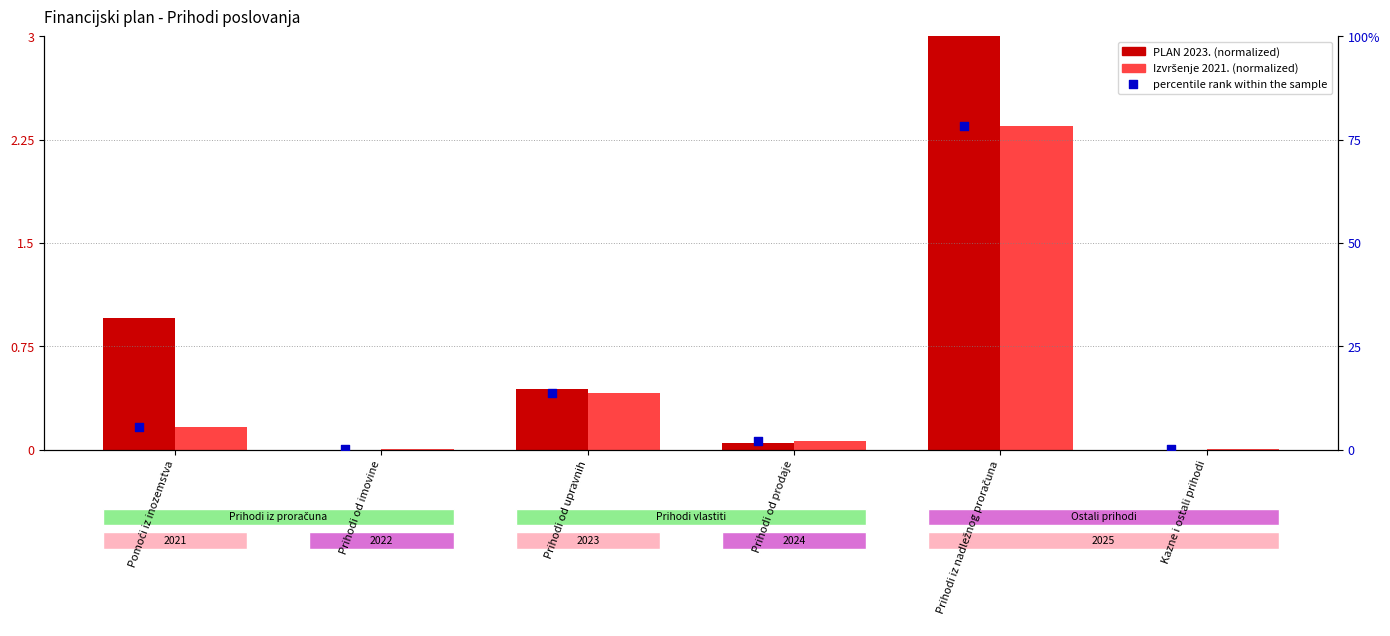

Which series reaches the maximum Y coordinate?

PLAN 2023.